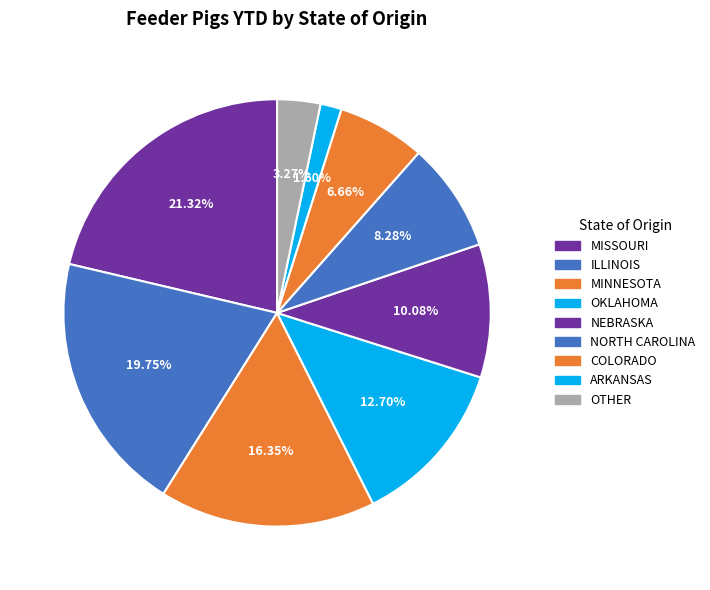

How many slices are in this pie chart?

9